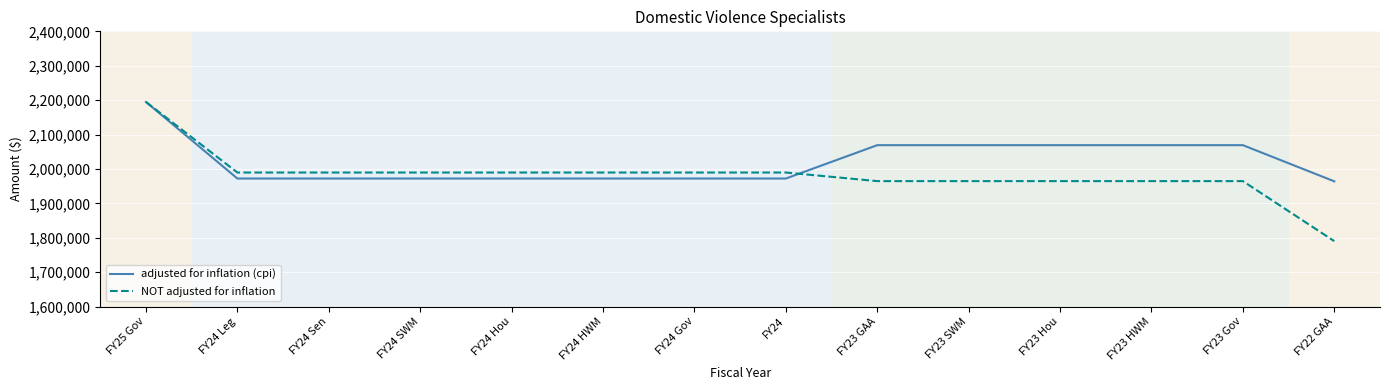

The value of NOT adjusted for inflation at FY24 Leg is 3105342. True or false?

False